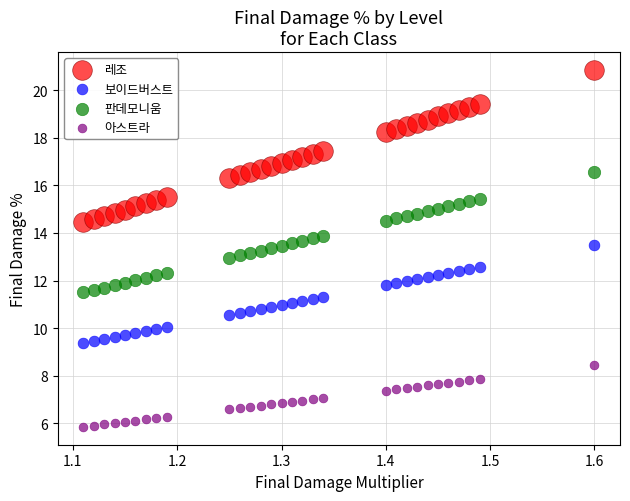

What are all the series names shown in the legend?

레조, 보이드버스트, 판데모니움, 아스트라